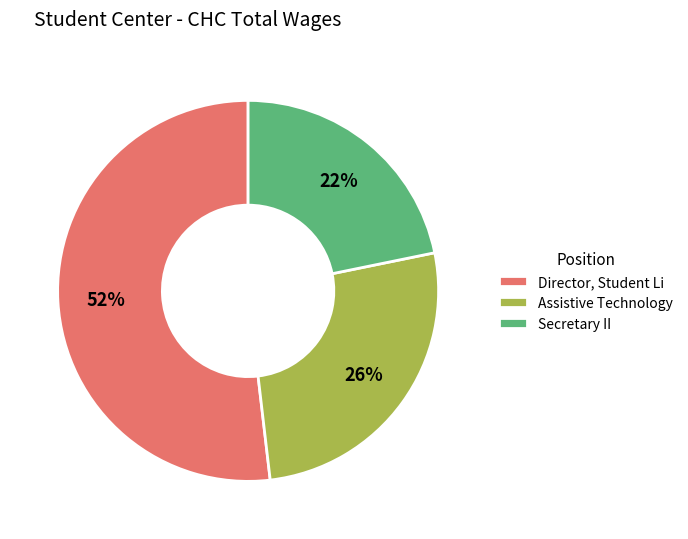

How many segments does this pie chart have?

3